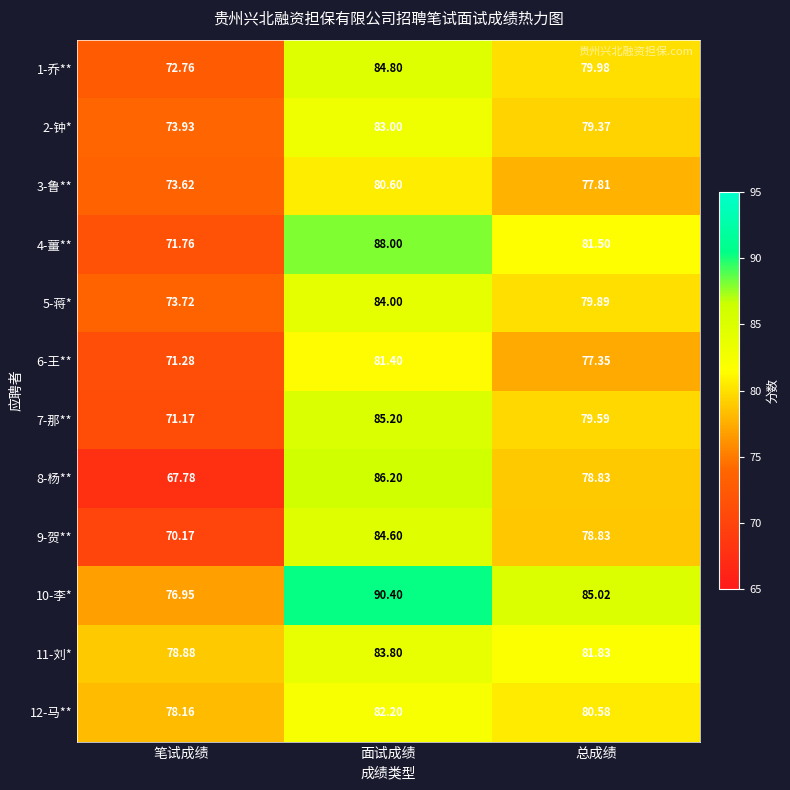

List the labels in order of 7-那** value, smallest first.

笔试成绩, 总成绩, 面试成绩